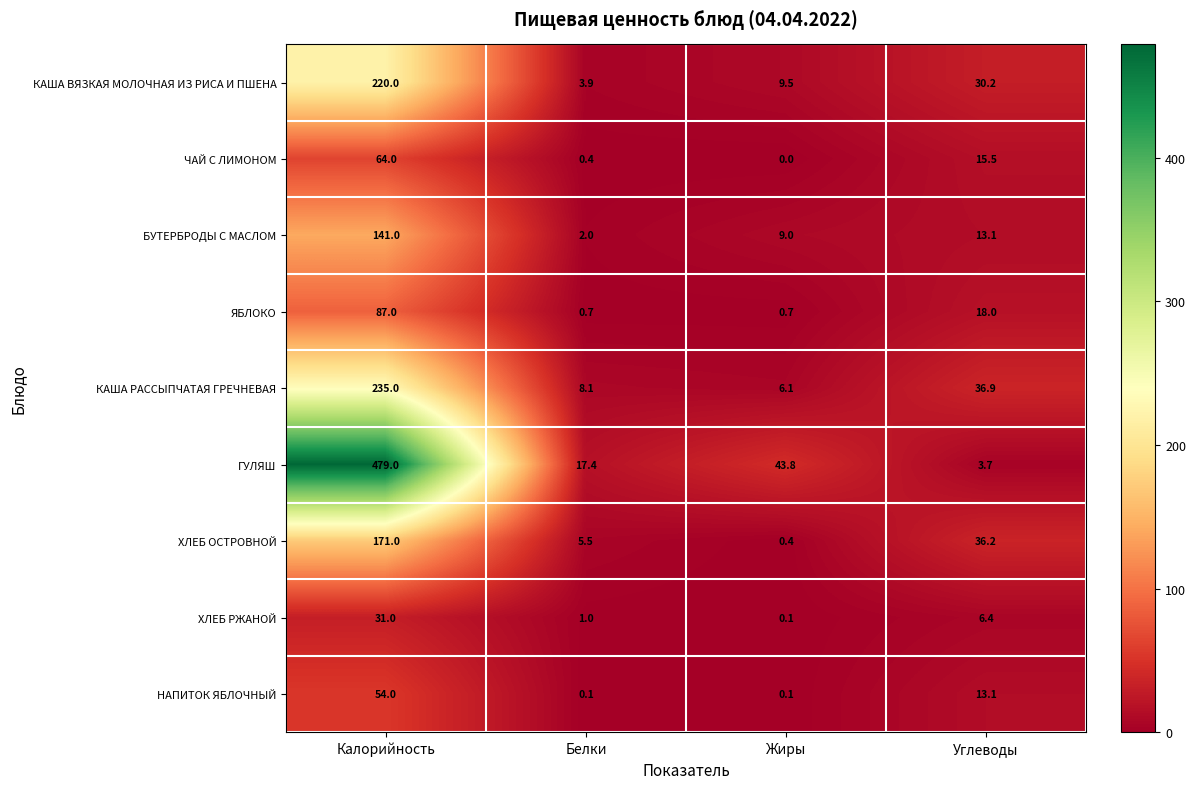

What is the approximate value of ЯБЛОКО at Калорийность?

87.0